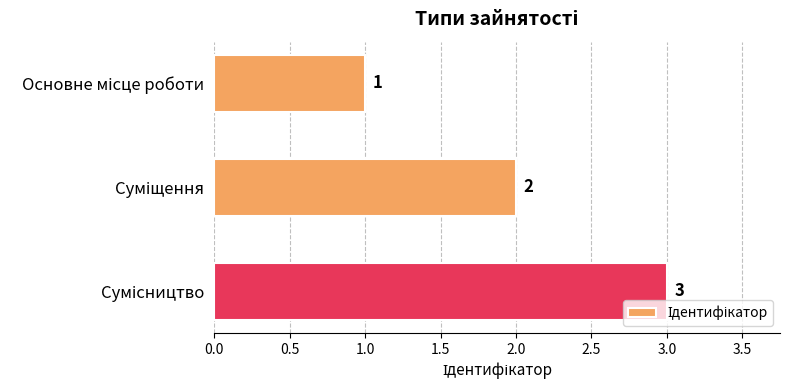

What is the value of the 3rd bar from the top?

3